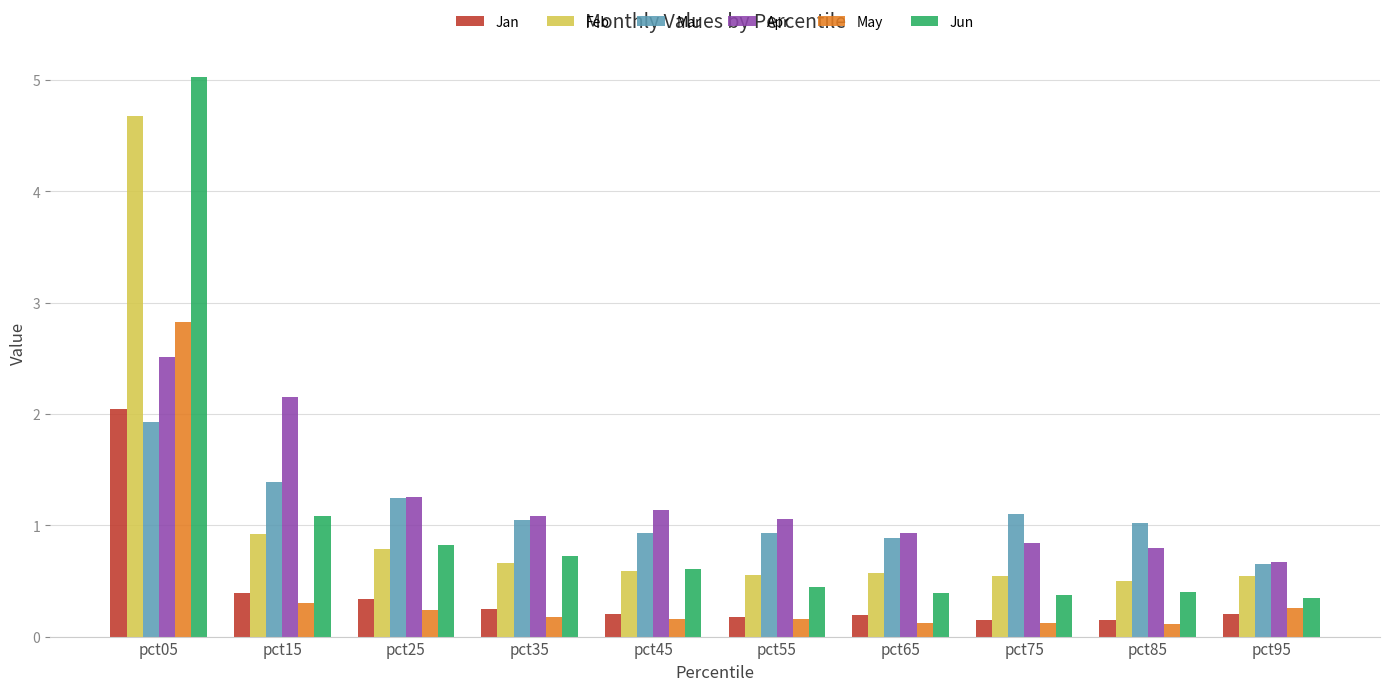

What is the average value of the May series?

0.4